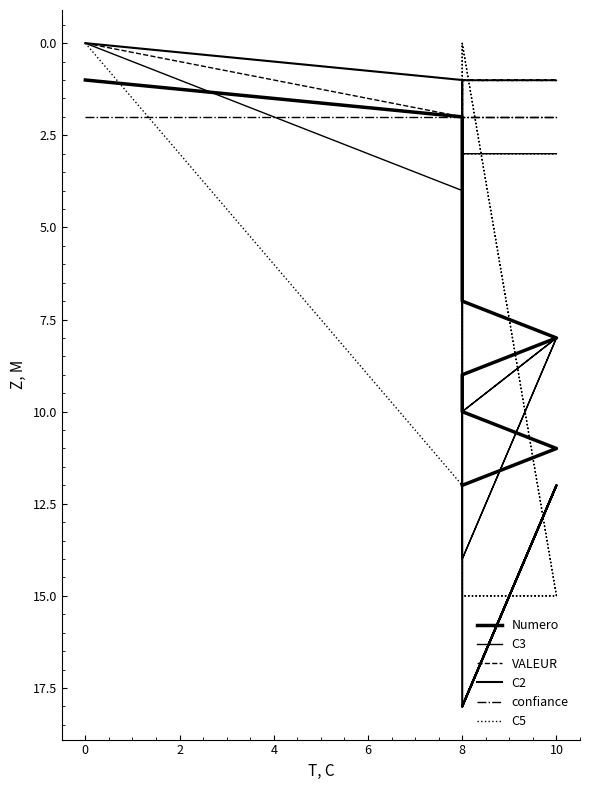

Reading left to right, list all the values displayed in this chart.

Numero: 1	2	3	4	5	6	7	8	9	10	11	12
C3: 0	4	4	4	4	4	14	8	10	14	8	10
VALEUR: 0	2	3	4	1	1	1	1	1	3	3	3
C2: 0	1	1	1	1	1	18	12	18	18	12	18
confiance: 2	2	2	2	2	1	1	1	1	2	2	2
C5: 0	12	12	12	12	0	0	15	15	0	15	15